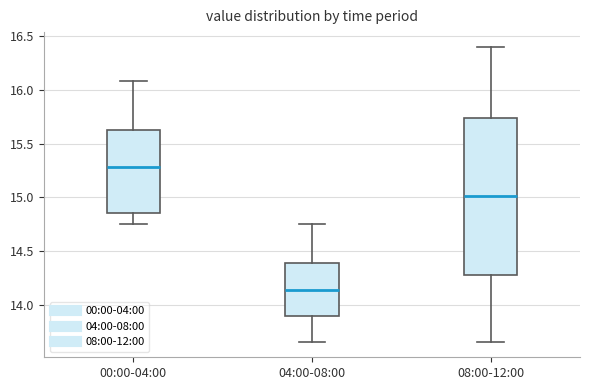

Where does the upper whisker of the box for 00:00-04:00 end on the y-axis? The values are not printed on the chart, so give them approximately, as read against the axis.

16.10